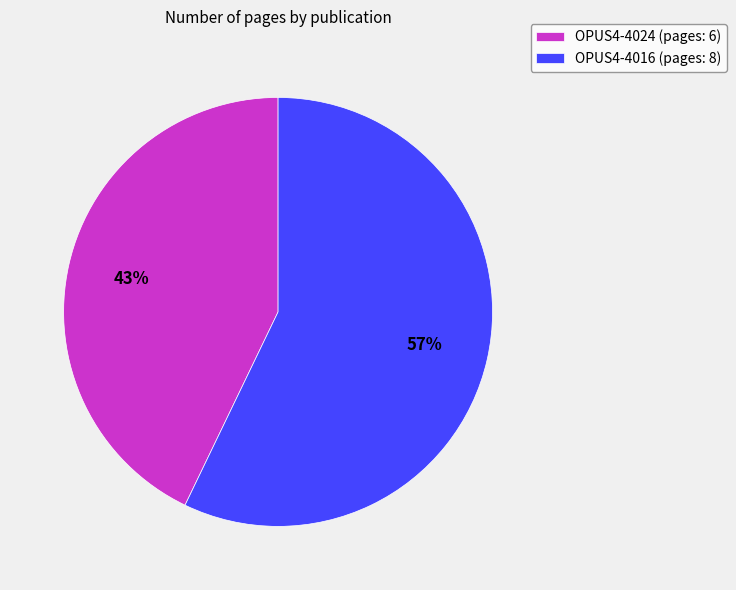

Combined, do OPUS4-4016 (pages: 8) and OPUS4-4024 (pages: 6) account for over 50%?

Yes